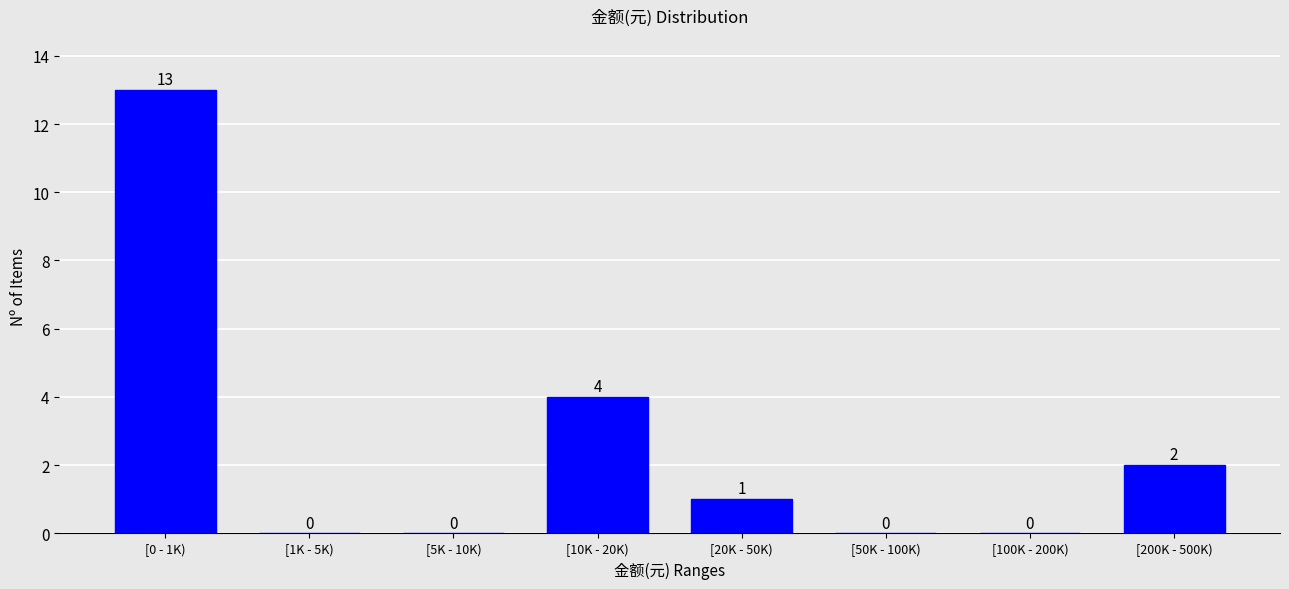

Reading left to right, transcribe all the data shown in this chart.

[0 - 1K)=13	[1K - 5K)=0	[5K - 10K)=0	[10K - 20K)=4	[20K - 50K)=1	[50K - 100K)=0	[100K - 200K)=0	[200K - 500K)=2